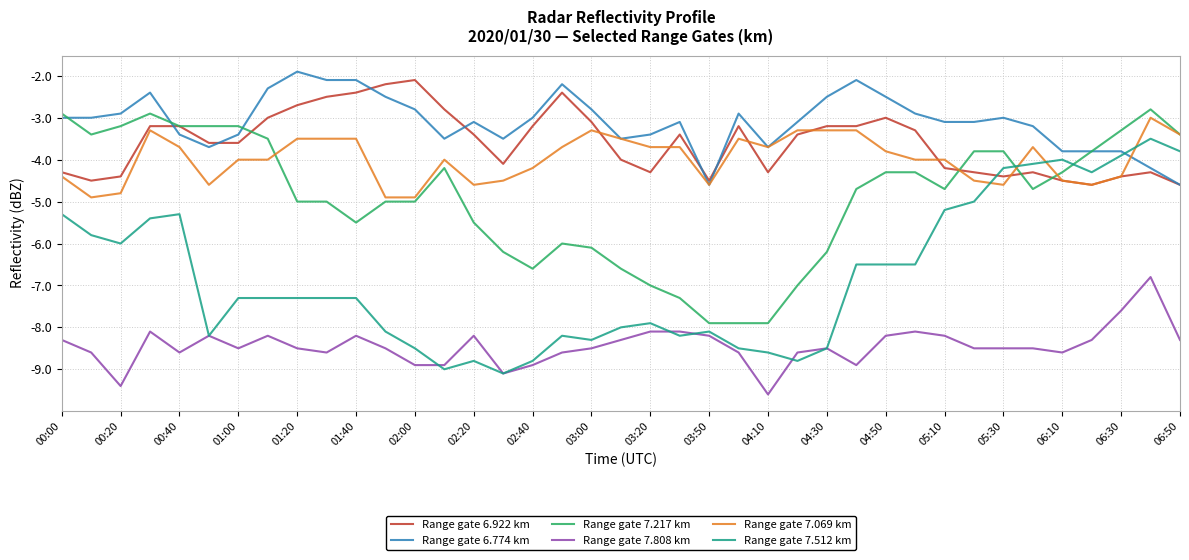

True or false: Range gate 7.069 km and Range gate 7.808 km intersect in this chart.

False